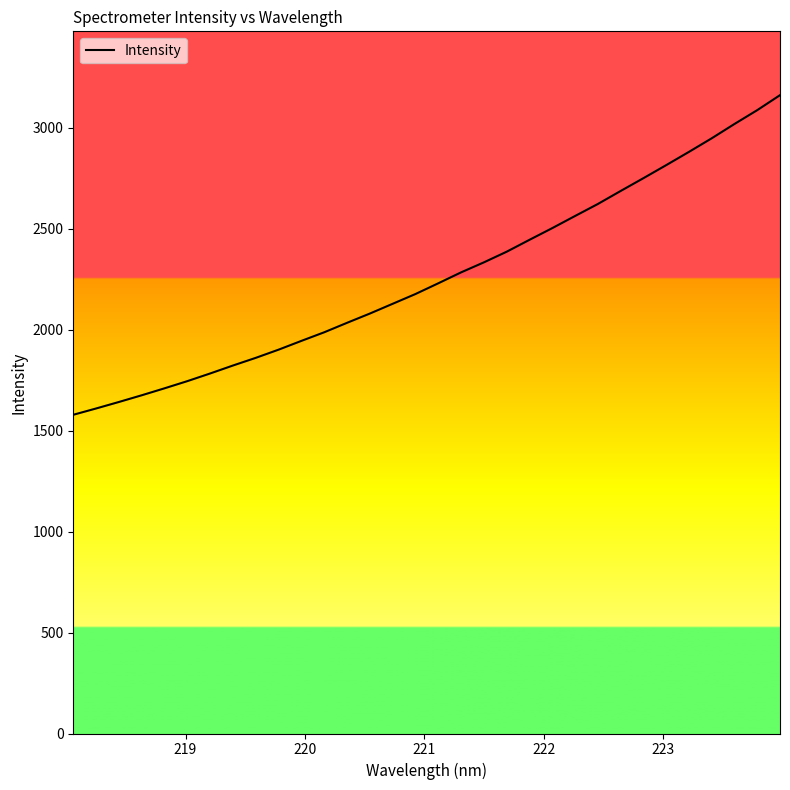

What is the difference between the maximum and minimum values?

1583.1